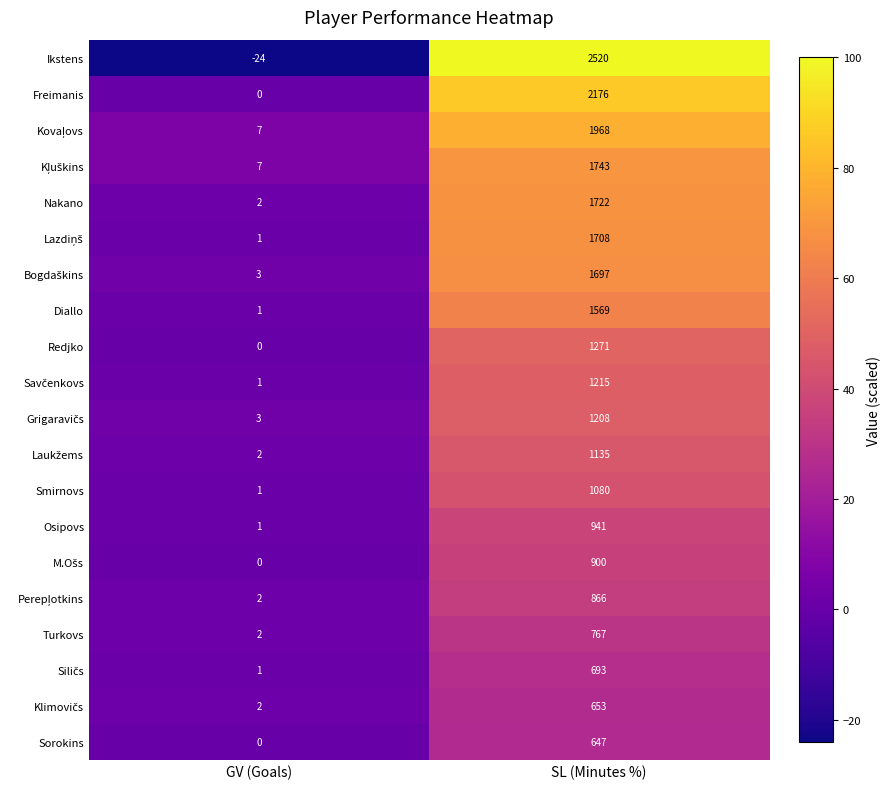

How many series are shown in this chart?

20